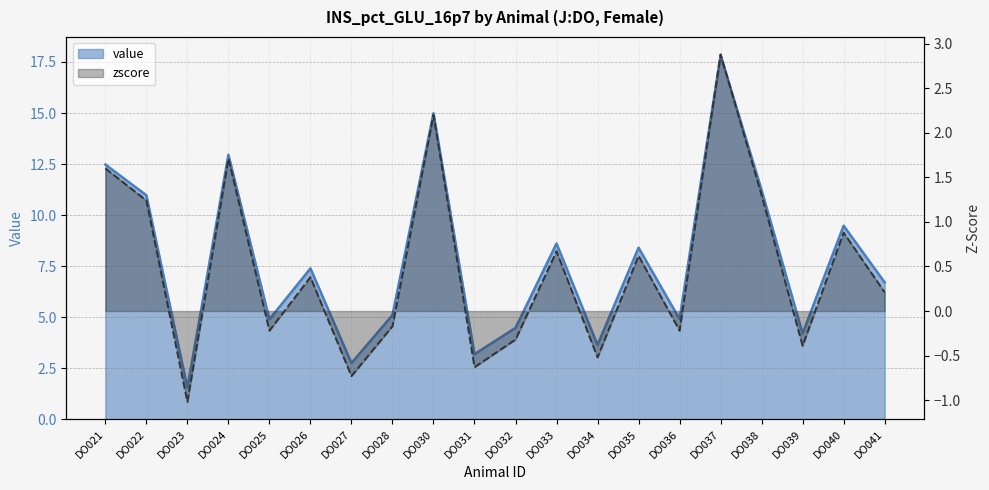

The value series shows 4.2 at DO039. True or false?

True